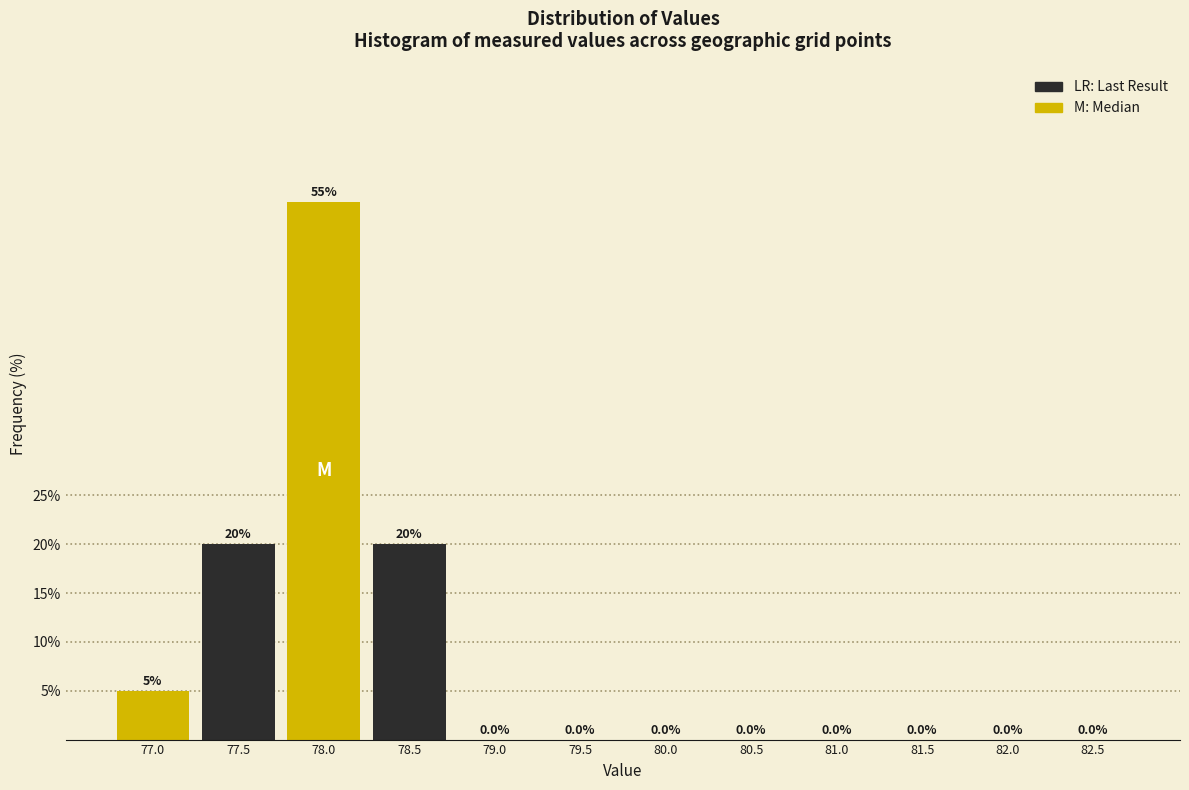

Reading left to right, what are all the values shown in this chart?

77.0=5.0	77.5=20.0	78.0=55.0	78.5=20.0	79.0=0.0	79.5=0.0	80.0=0.0	80.5=0.0	81.0=0.0	81.5=0.0	82.0=0.0	82.5=0.0